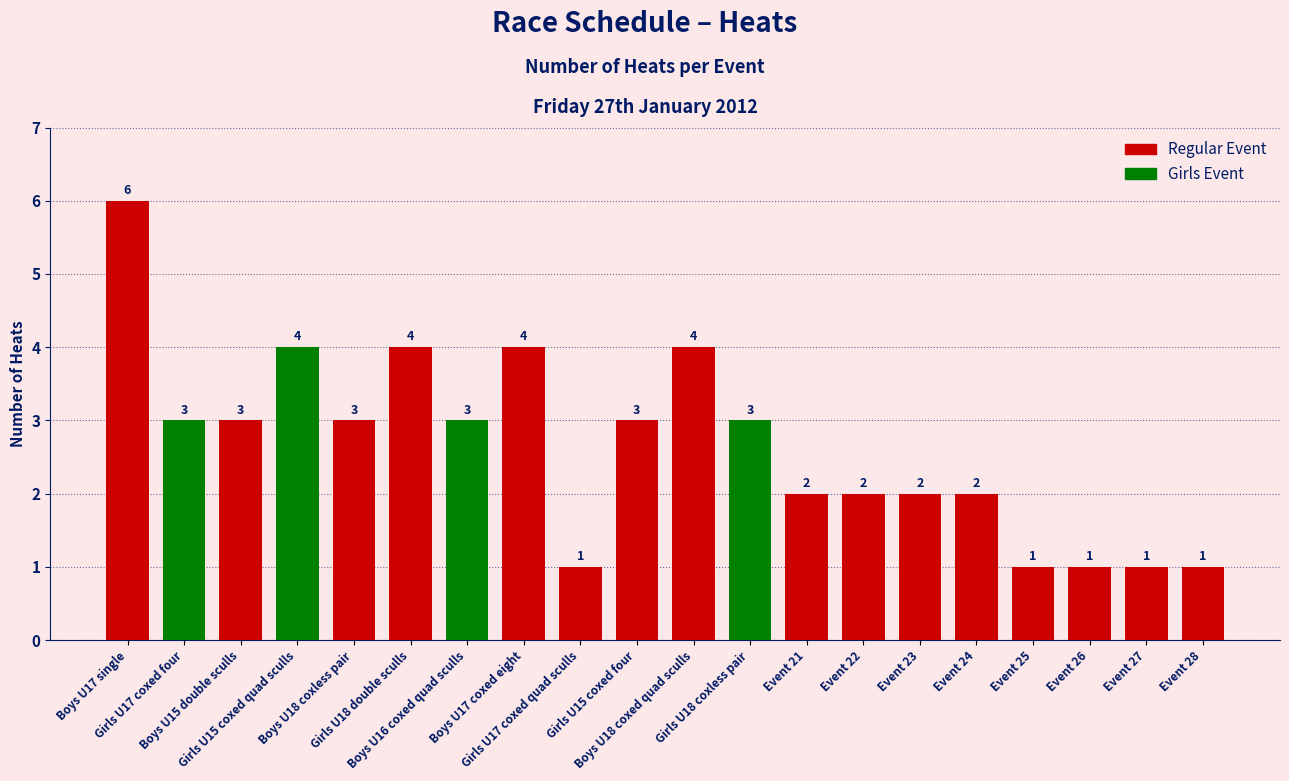

What is the difference between the maximum and second lowest values?

5